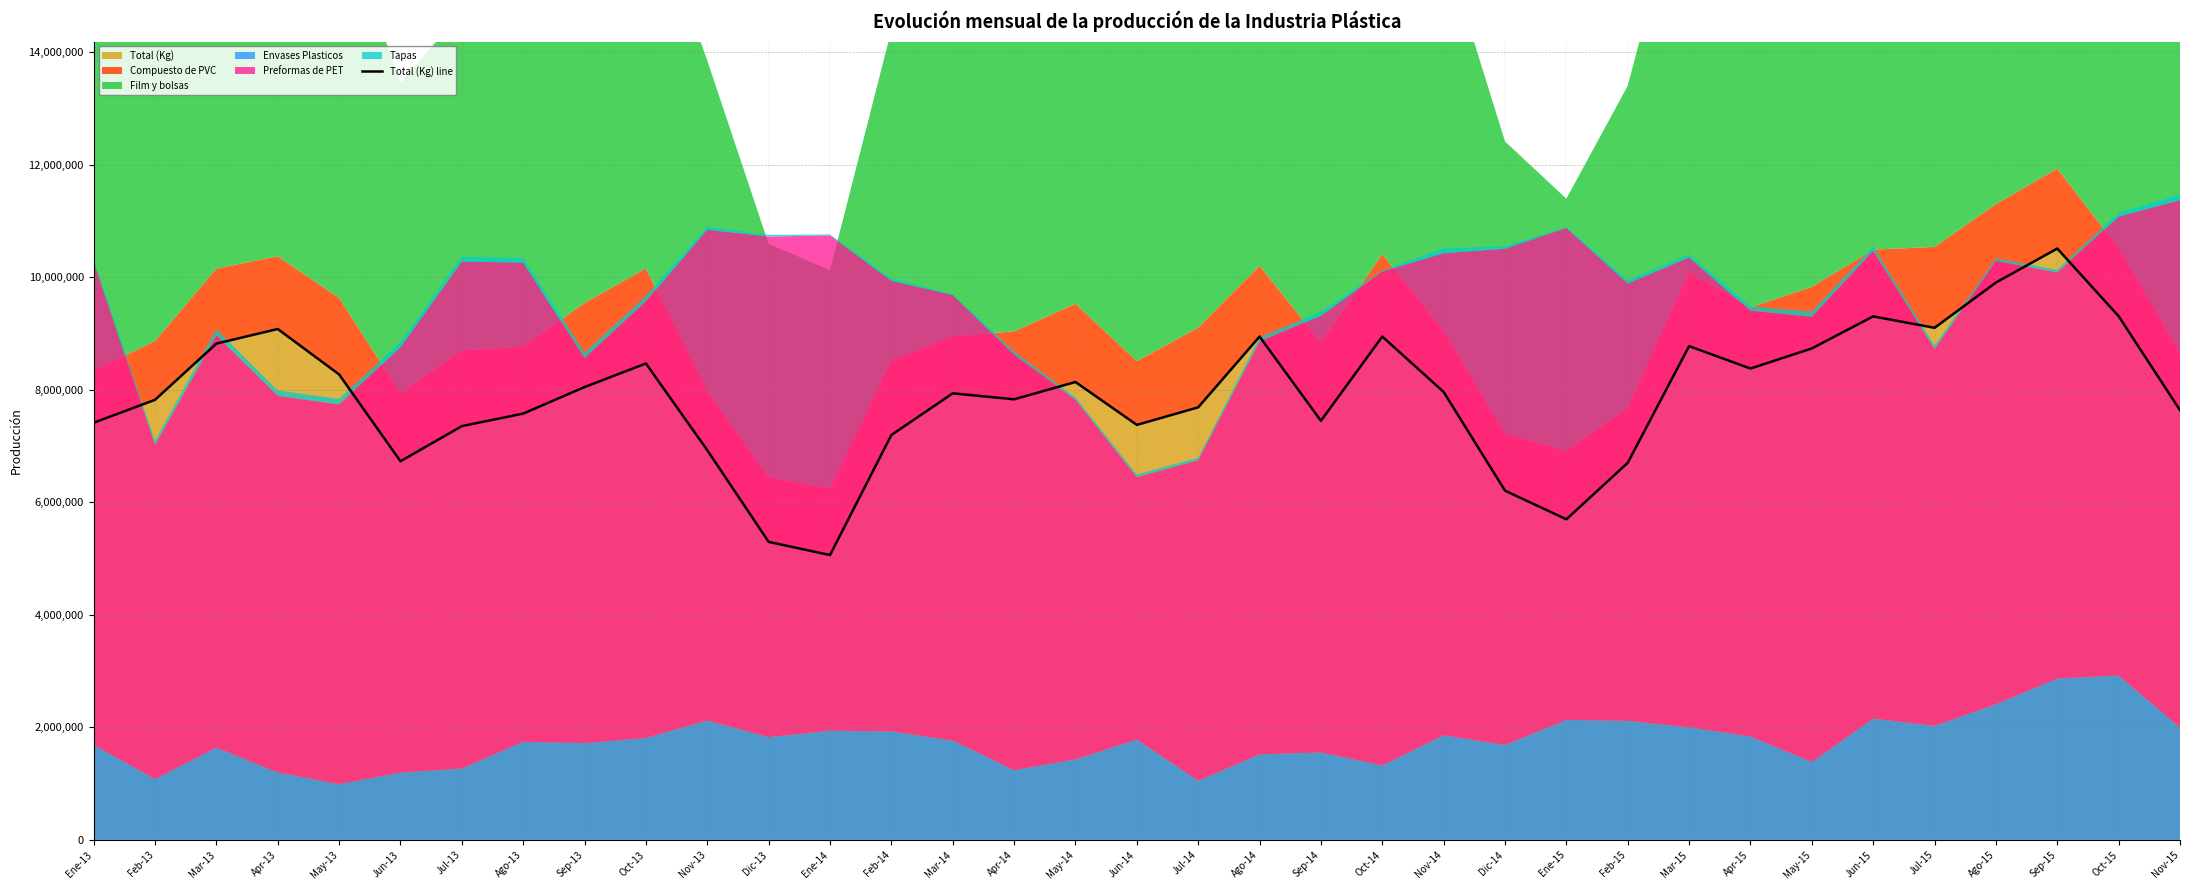

What is the label of the 23rd point from the right?

Ene-14